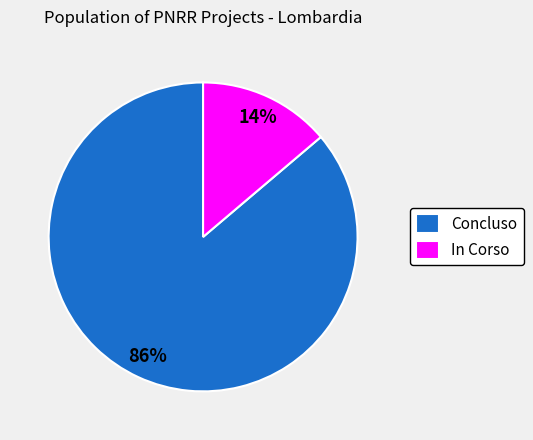

The Concluso slice represents 14% of the pie. True or false?

False